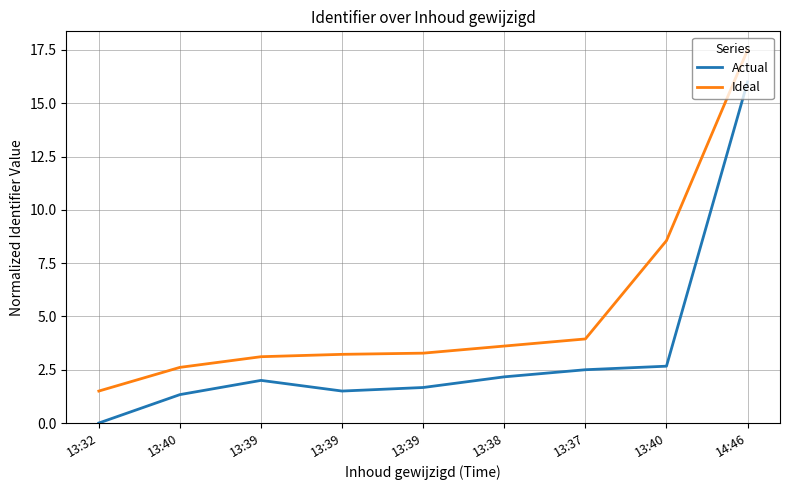

What is the difference between the maximum and second lowest values in the Actual series?

14.7